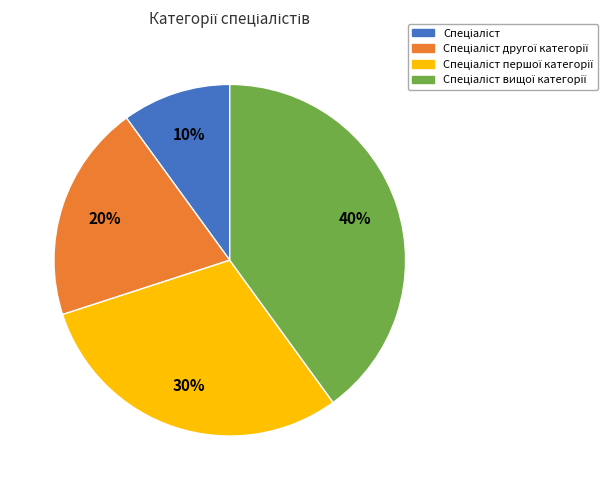

To the nearest percent, what is the difference between the largest and smallest slice percentages?

30%